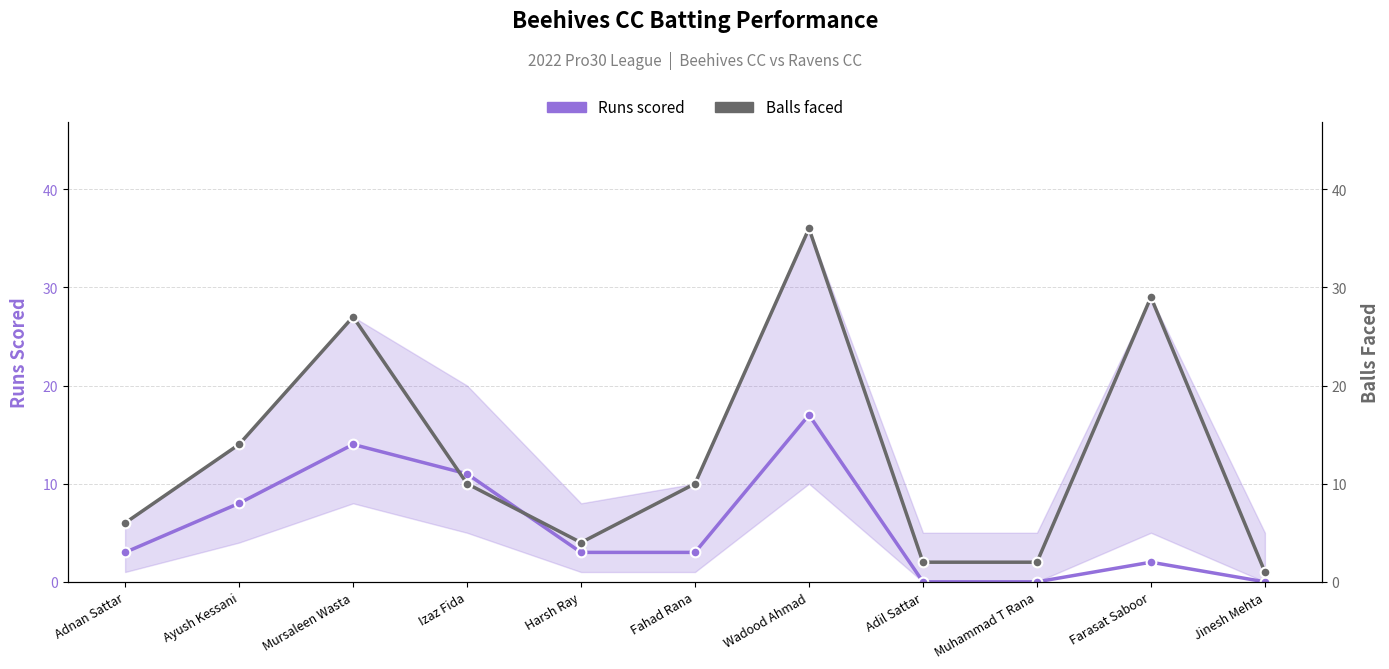

List the series in order of their peak value, highest first.

Balls faced, Runs scored